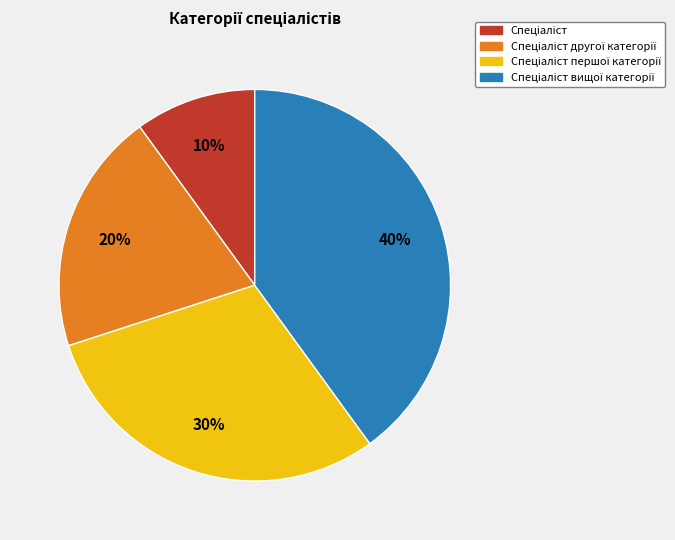

Does any single category account for the majority?

No